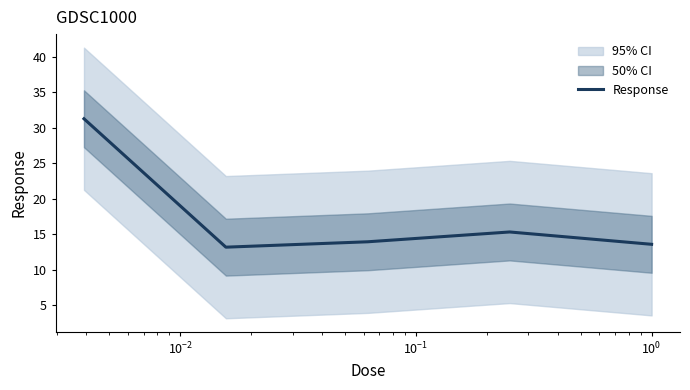

How many categories are shown in the chart?

5